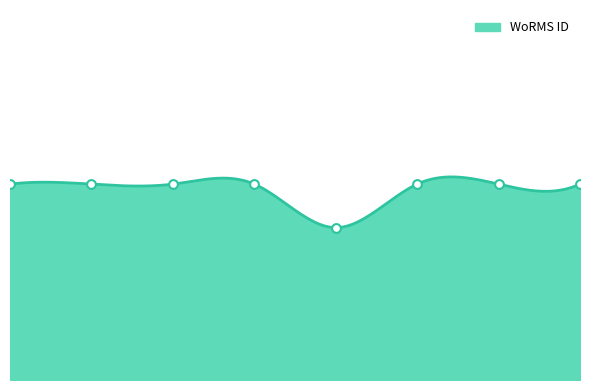

Approximately how many times larger is the value at RCC7641 compared to RCC641?

1.0